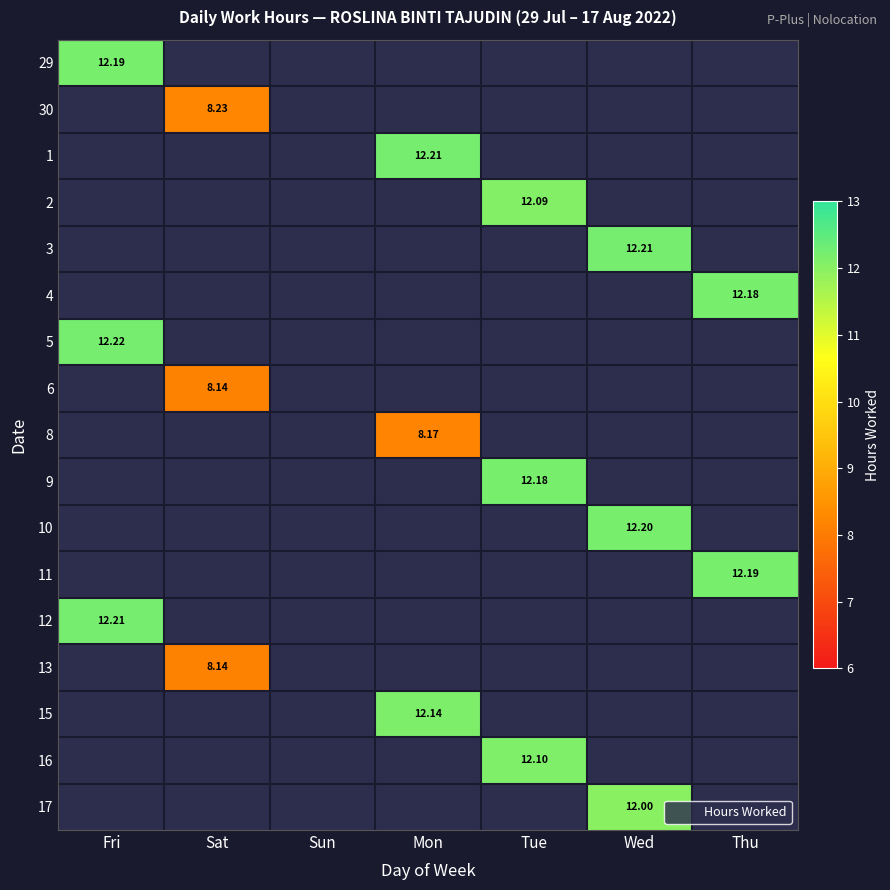

At Sun, list the series in order from largest to smallest.

29, 30, 1, 2, 3, 4, 5, 6, 8, 9, 10, 11, 12, 13, 15, 16, 17